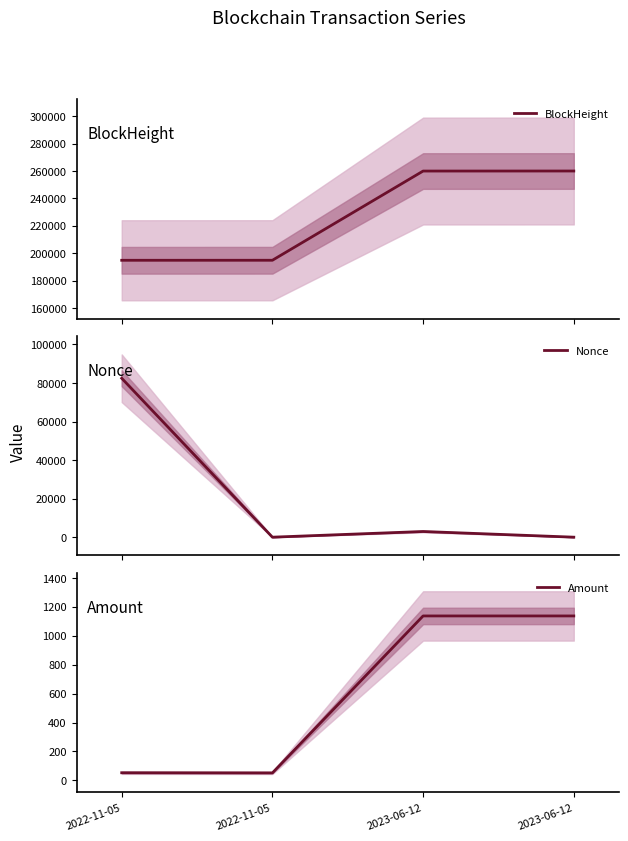

Rank the series by their maximum value, from lowest to highest.

Amount, Nonce, BlockHeight